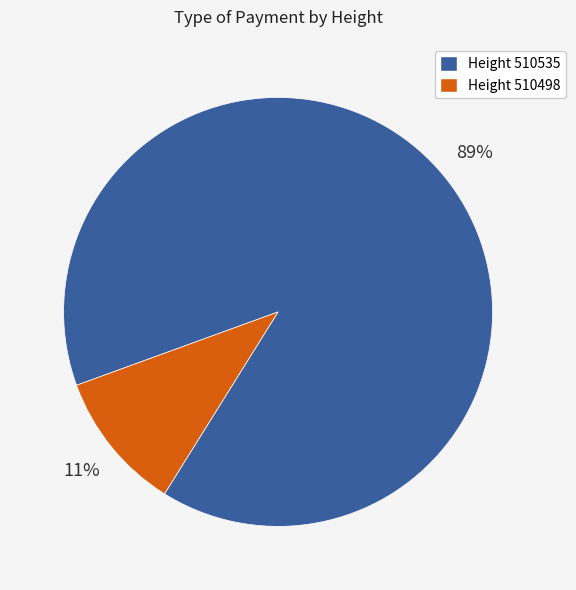

What is the smallest slice in the pie chart?

Height 510498